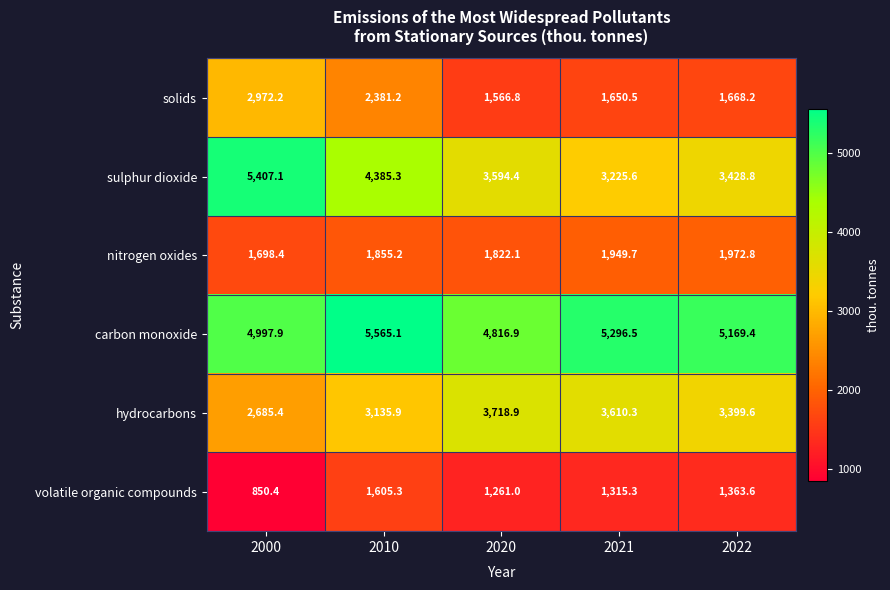

Reading left to right, extract all data points from this chart.

solids: 2000=2972.2	2010=2381.2	2020=1566.8	2021=1650.5	2022=1668.2
sulphur dioxide: 2000=5407.1	2010=4385.3	2020=3594.4	2021=3225.6	2022=3428.8
nitrogen oxides: 2000=1698.4	2010=1855.2	2020=1822.1	2021=1949.7	2022=1972.8
carbon monoxide: 2000=4997.9	2010=5565.1	2020=4816.9	2021=5296.5	2022=5169.4
hydrocarbons: 2000=2685.4	2010=3135.9	2020=3718.9	2021=3610.3	2022=3399.6
volatile organic compounds: 2000=850.4	2010=1605.3	2020=1261.0	2021=1315.3	2022=1363.6